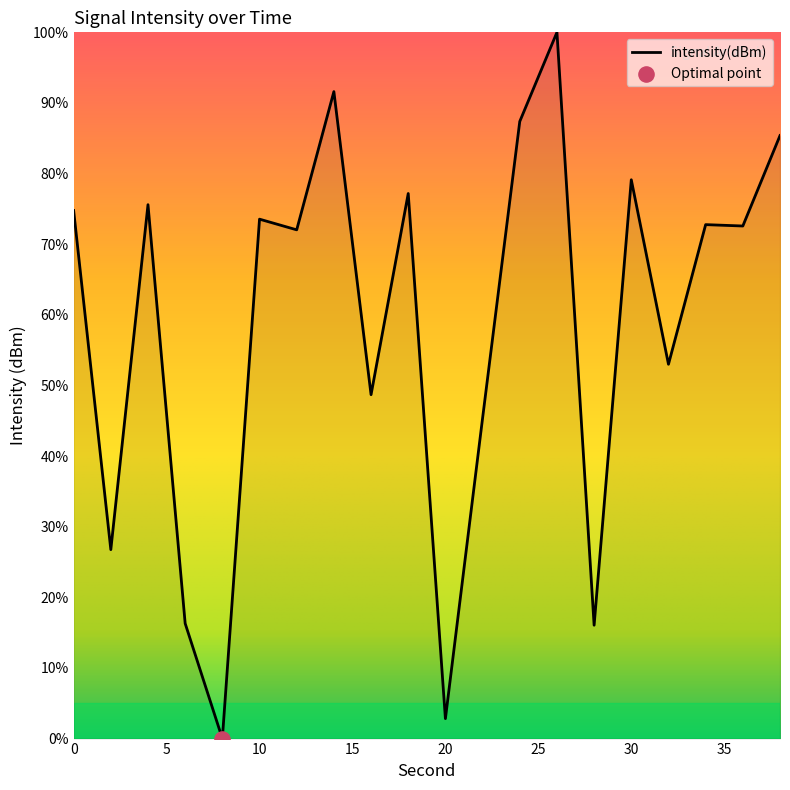

What is the greatest value displayed?

100.0